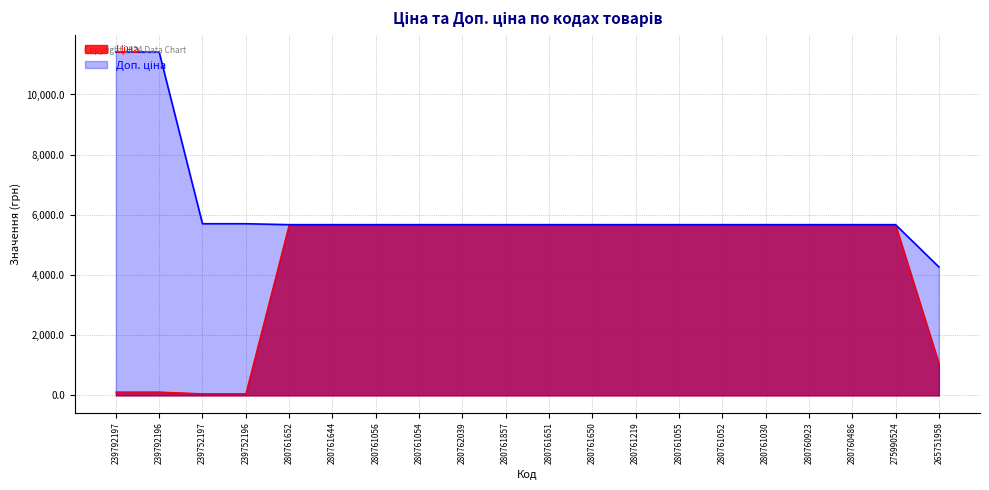

Reading left to right, what are all the values shown in this chart?

Ціна: 114.1	114.1	57.0	57.0	5673.8	5673.8	5673.8	5673.8	5673.8	5673.8	5673.8	5673.8	5673.8	5673.8	5673.8	5673.8	5673.8	5673.8	5673.8	1067.3
Доп. ціна: 11410.0	11410.0	5705.0	5705.0	5673.8	5673.8	5673.8	5673.8	5673.8	5673.8	5673.8	5673.8	5673.8	5673.8	5673.8	5673.8	5673.8	5673.8	5673.8	4269.4